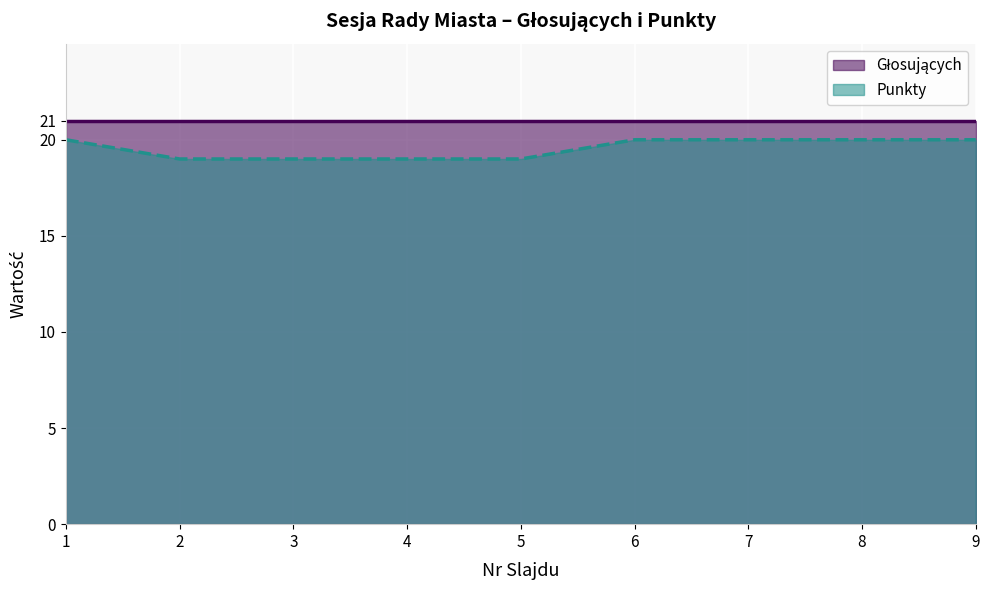

What is the sum of the values at 7 and 1?

40